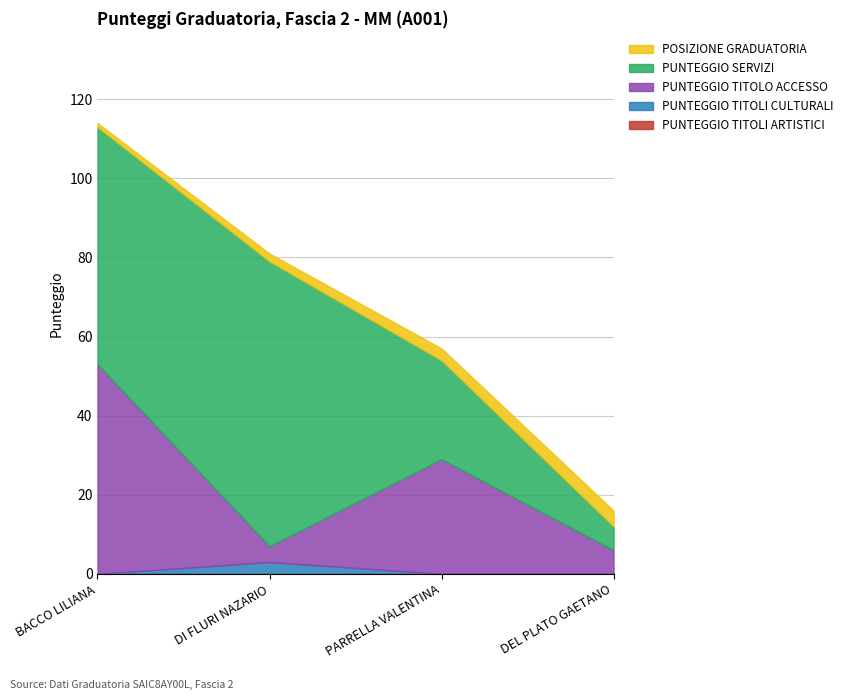

Reading right to left, list all the values displayed in this chart.

PUNTEGGIO TITOLI ARTISTICI: DEL PLATO GAETANO=0	PARRELLA VALENTINA=0	DI FLURI NAZARIO=0	BACCO LILIANA=0
PUNTEGGIO TITOLI CULTURALI: DEL PLATO GAETANO=0	PARRELLA VALENTINA=0	DI FLURI NAZARIO=3	BACCO LILIANA=0
PUNTEGGIO TITOLO ACCESSO: DEL PLATO GAETANO=6	PARRELLA VALENTINA=29	DI FLURI NAZARIO=4	BACCO LILIANA=53
PUNTEGGIO SERVIZI: DEL PLATO GAETANO=6	PARRELLA VALENTINA=25	DI FLURI NAZARIO=72	BACCO LILIANA=60
POSIZIONE GRADUATORIA: DEL PLATO GAETANO=4	PARRELLA VALENTINA=3	DI FLURI NAZARIO=2	BACCO LILIANA=1